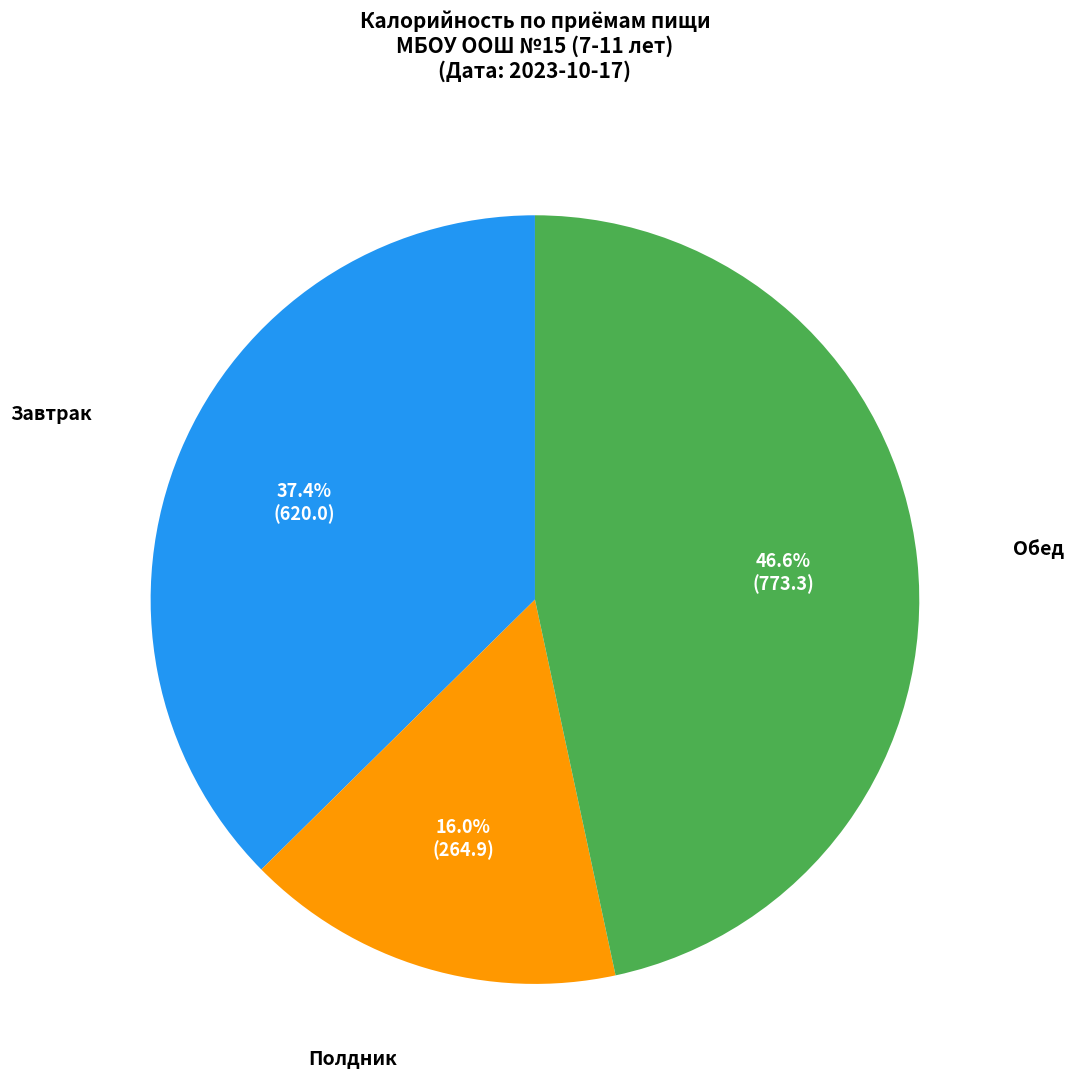

What percentage do Завтрак and Полдник together represent?

53.4%